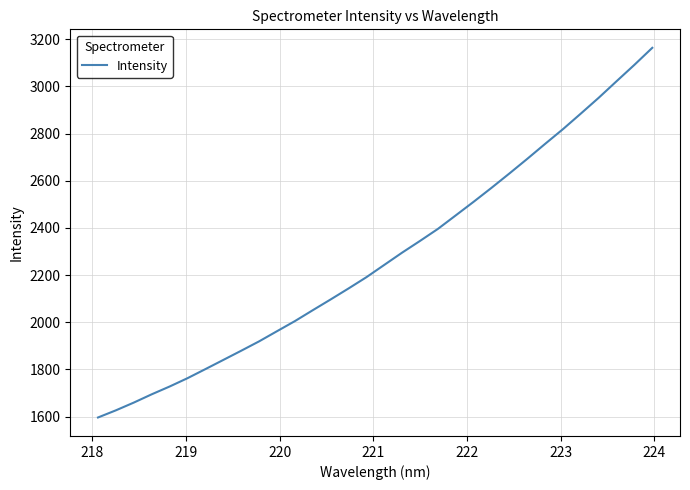

What is the smallest value displayed?

1596.3